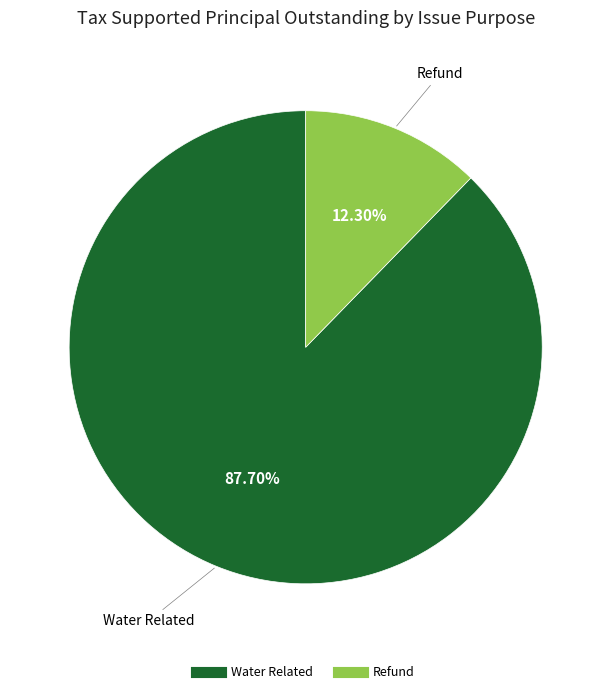

To the nearest percent, what portion does Water Related represent?

88%